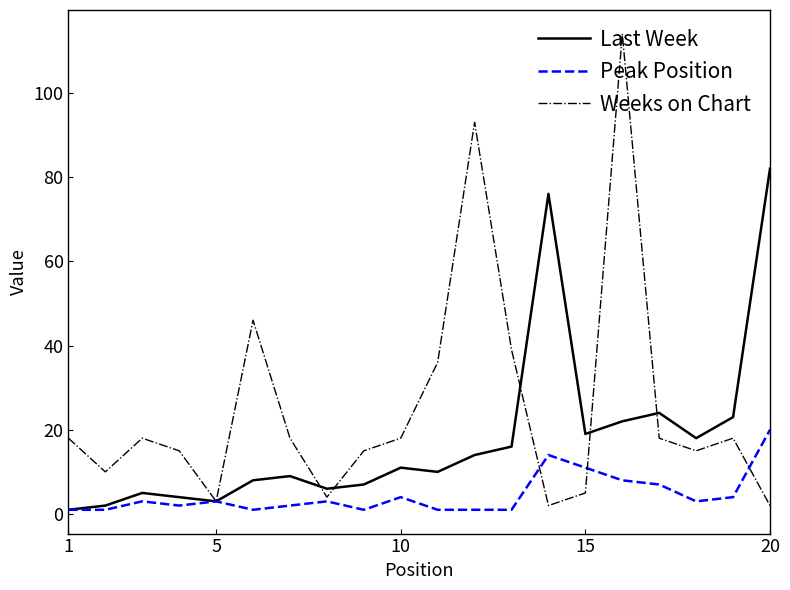

What is the difference between the maximum and minimum values in the Last Week series?

81